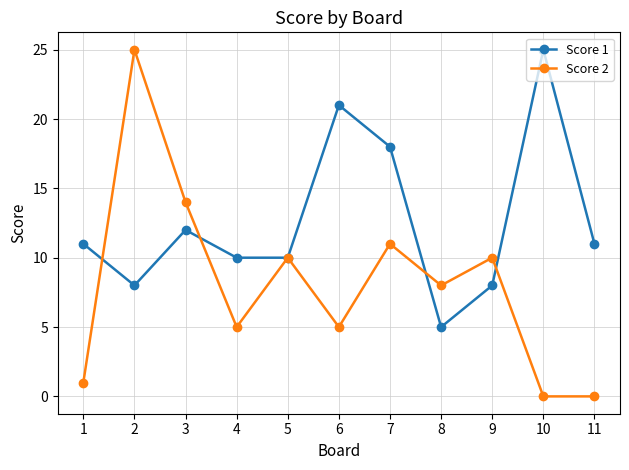

What is the highest value of the Score 2 series?

25